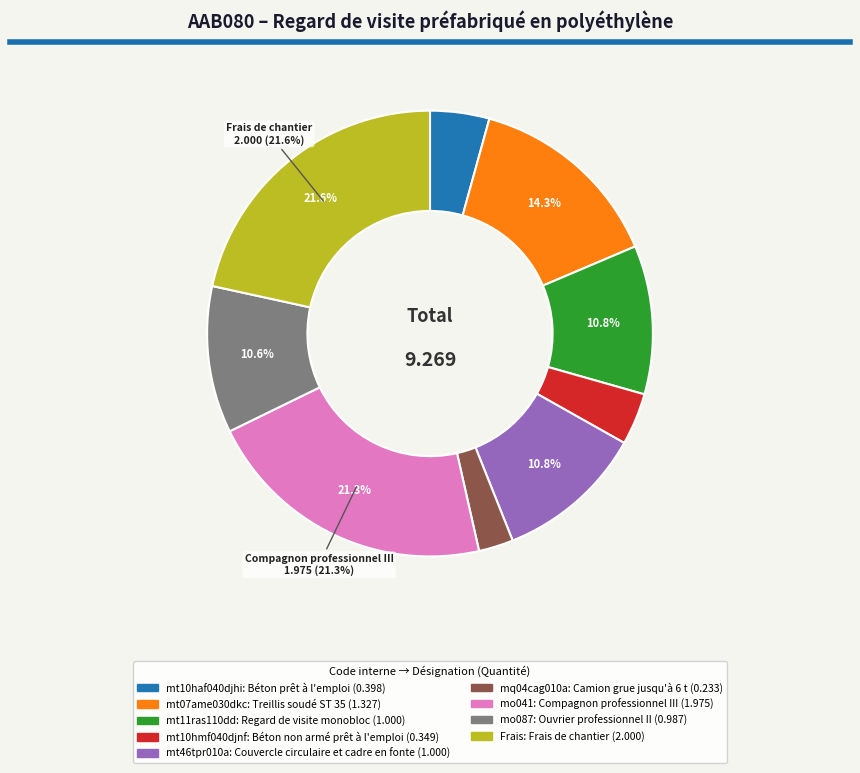

Does any single category account for the majority?

No